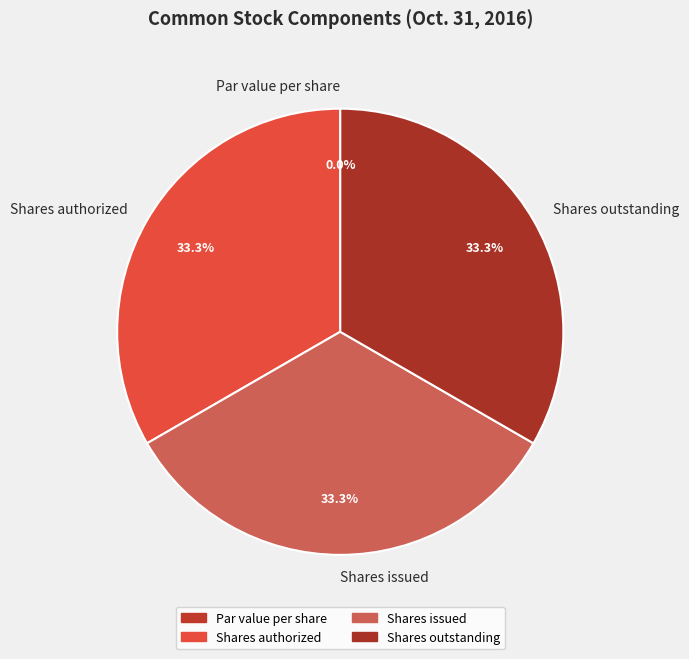

Does Shares authorized account for over 50% of the chart?

No